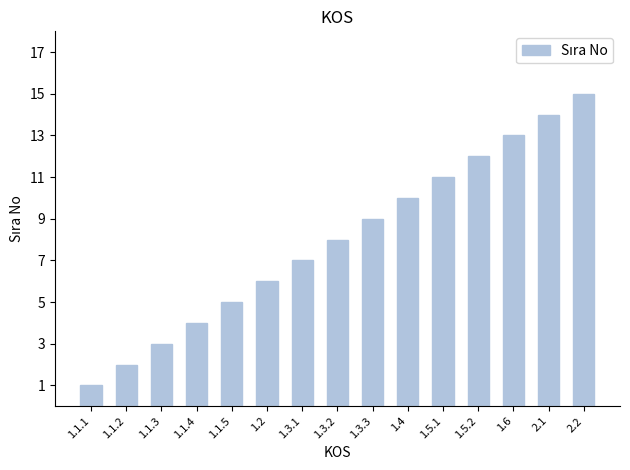

List the labels in order of value, smallest first.

1.1.1, 1.1.2, 1.1.3, 1.1.4, 1.1.5, 1.2, 1.3.1, 1.3.2, 1.3.3, 1.4, 1.5.1, 1.5.2, 1.6, 2.1, 2.2